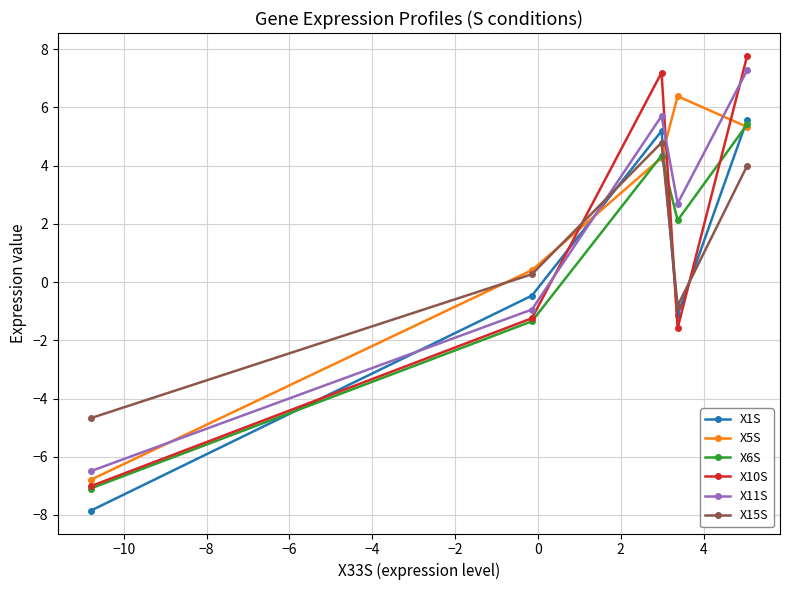

How many lines are shown in the chart?

6